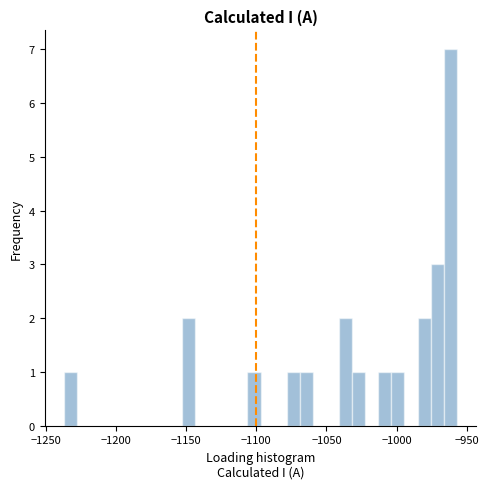

Around what value on the x-axis is the tallest bar? Give the approximate position of its centre, as read against the axis.

-960